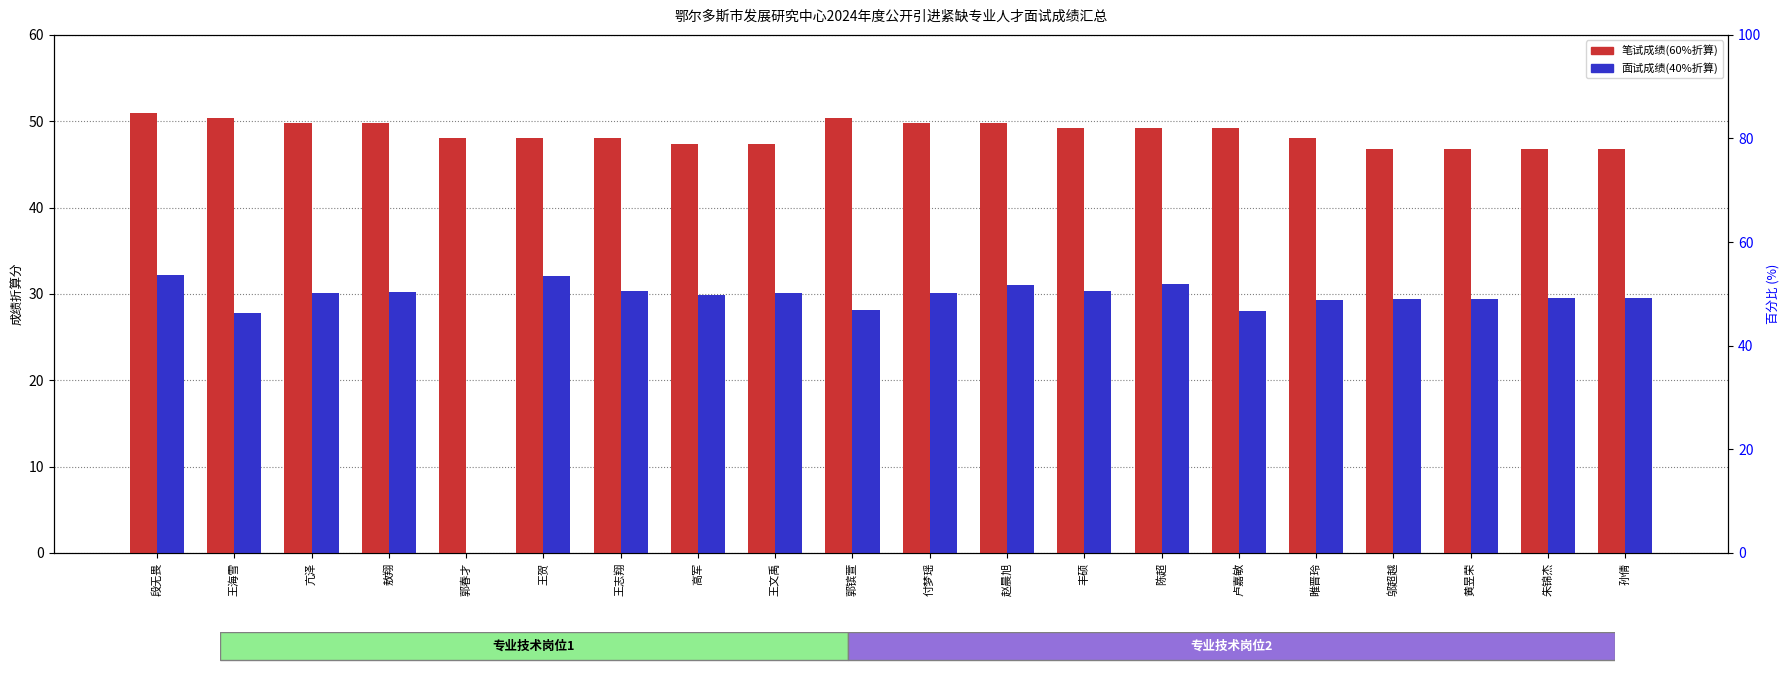

At which label does 笔试成绩(60%折算) reach its peak?

段无畏